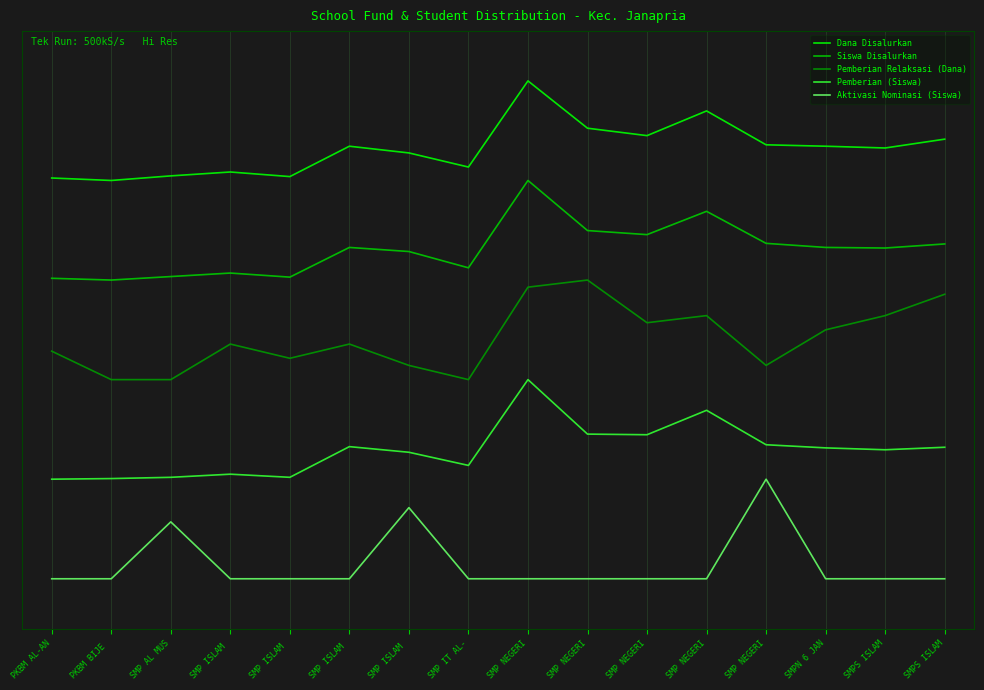

Is it true that Pemberian (Siswa) equals -5.7 at PKBM BIJE ?

False